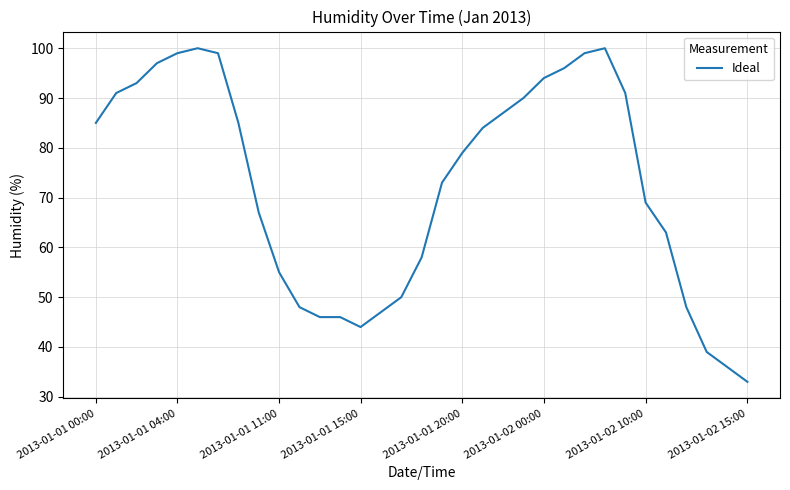

What is the difference between the maximum and minimum values?

67